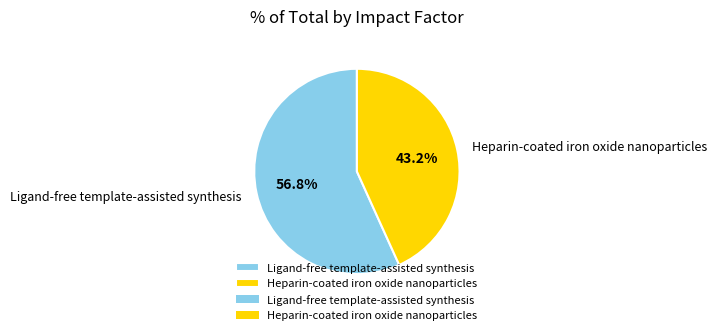

What is the smallest slice in the pie chart?

Heparin-coated iron oxide nanoparticles